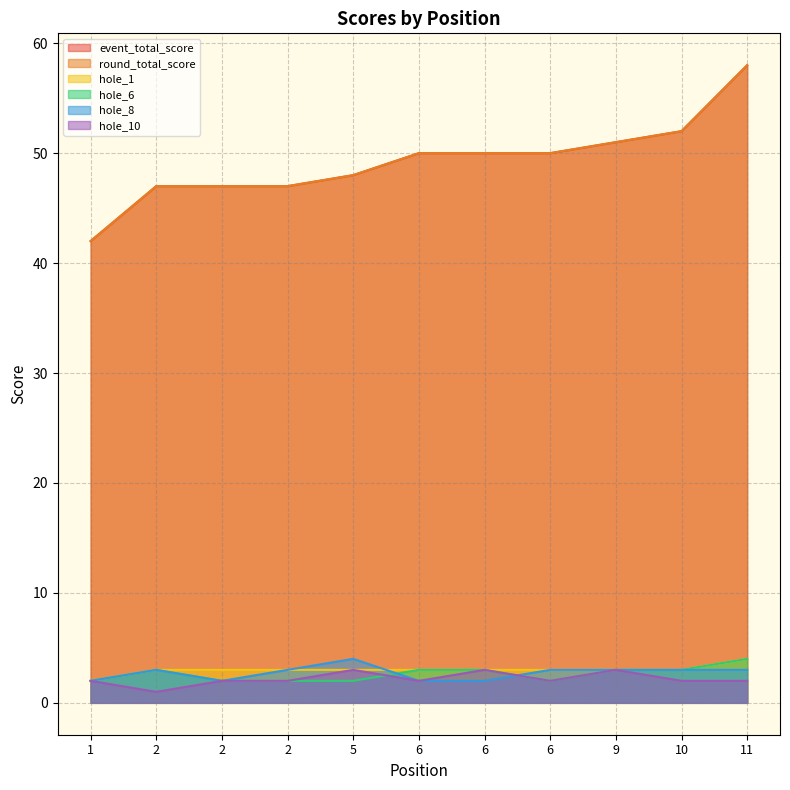

How many intersections are there between hole_8 and hole_1?

1